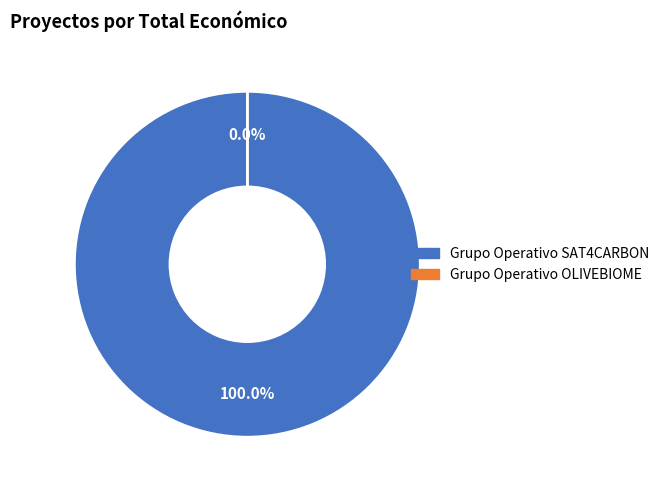

What is the change in value from Grupo Operativo SAT4CARBON to Grupo Operativo OLIVEBIOME?

-58462391604